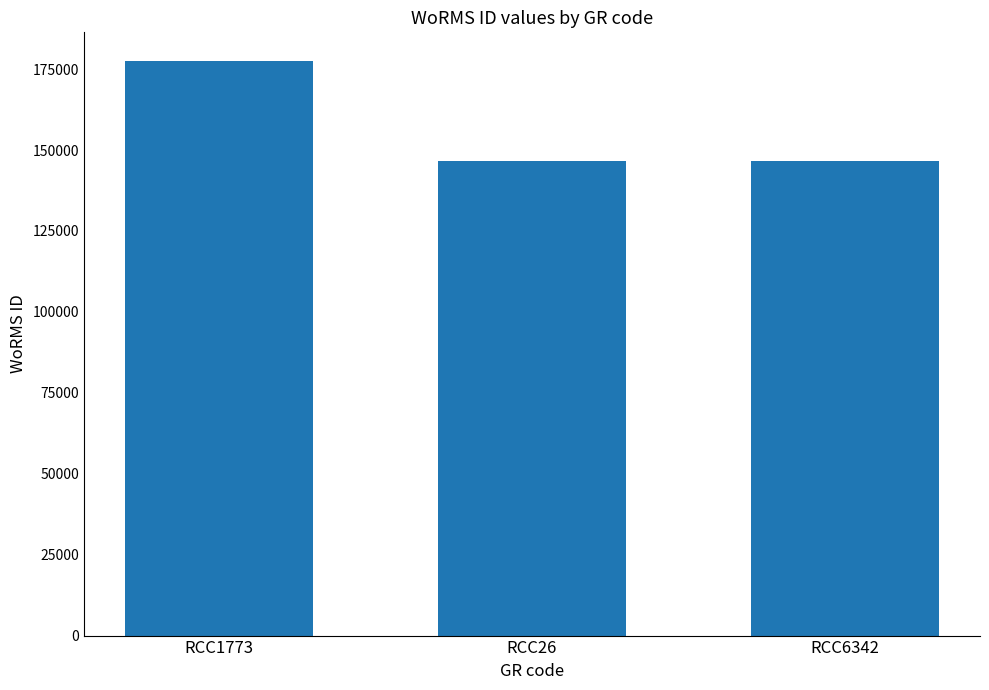

Which has a higher value, RCC1773 or RCC26?

RCC1773